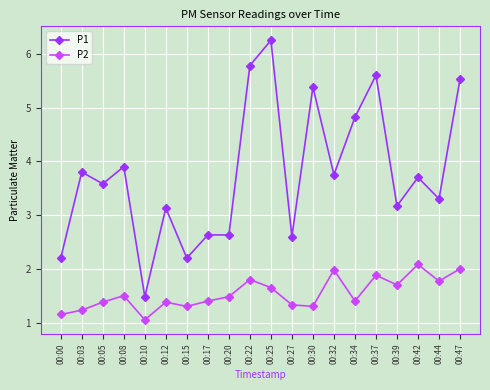

Which series changed the most between 00:34 and 00:37?

P1